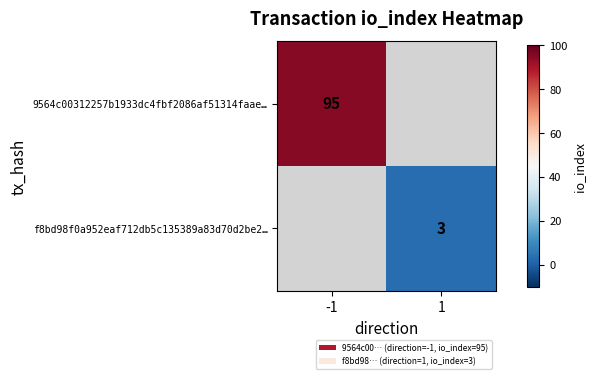

Is it true that f8bd98f0a952eaf712db5c135389a83d70d2be2… equals 4 at 1?

False